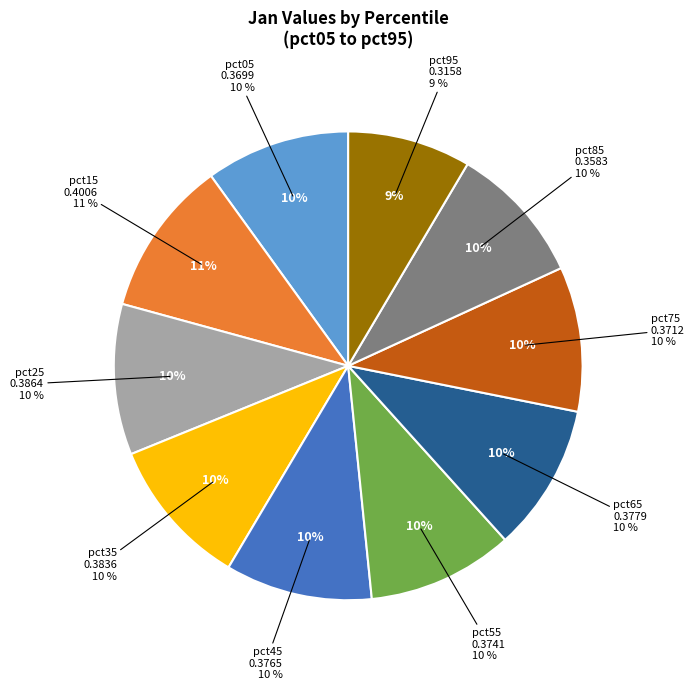

What is the change in value from pct75 to pct95?

-0.1